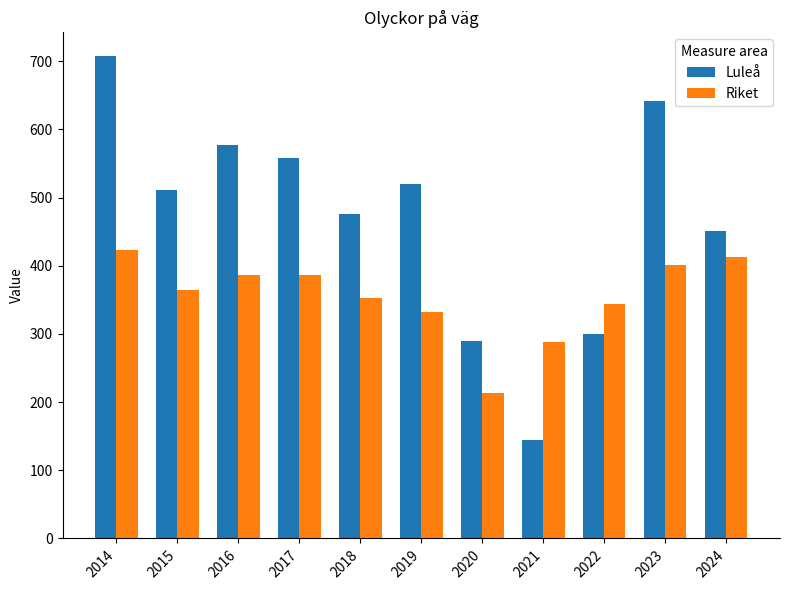

What is the average value of the Riket series?

354.8